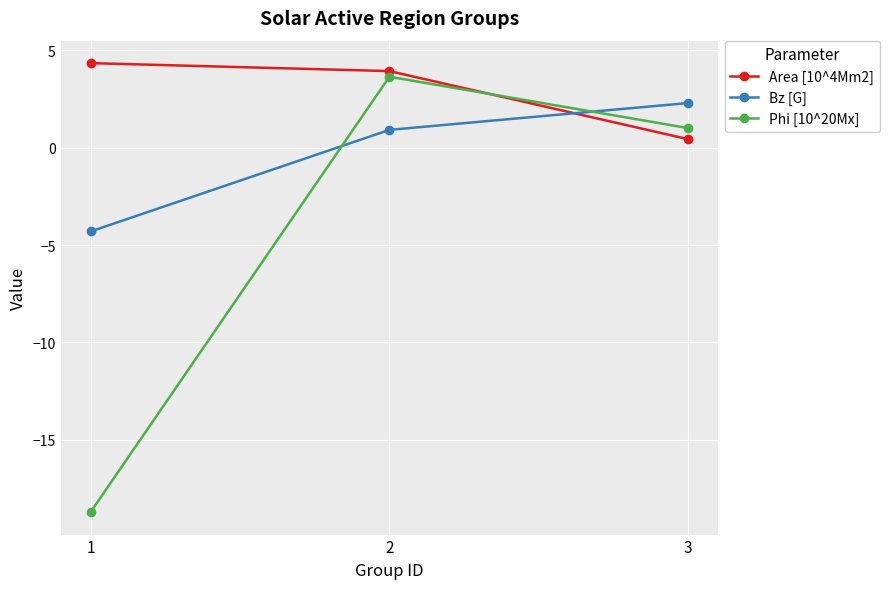

How many values in Phi [10^20Mx] are above zero?

2